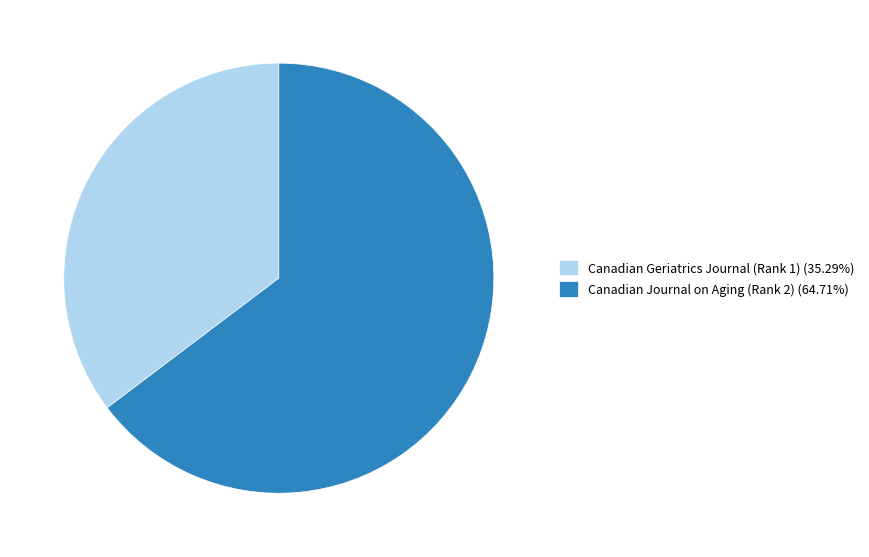

Do Canadian Journal on Aging (Rank 2) (64.71%) and Canadian Geriatrics Journal (Rank 1) (35.29%) together represent more than half of the pie?

Yes